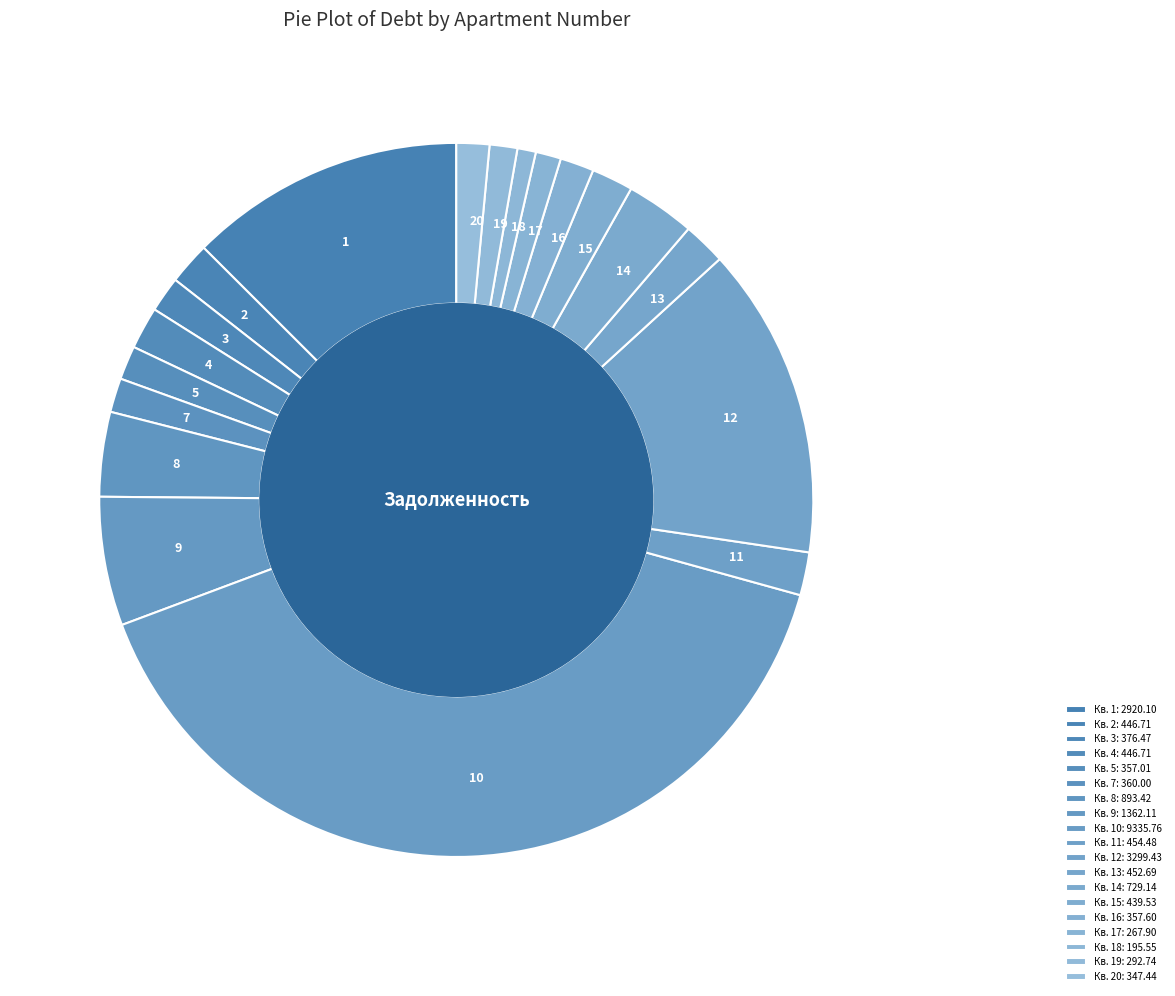

How many segments does this pie chart have?

19